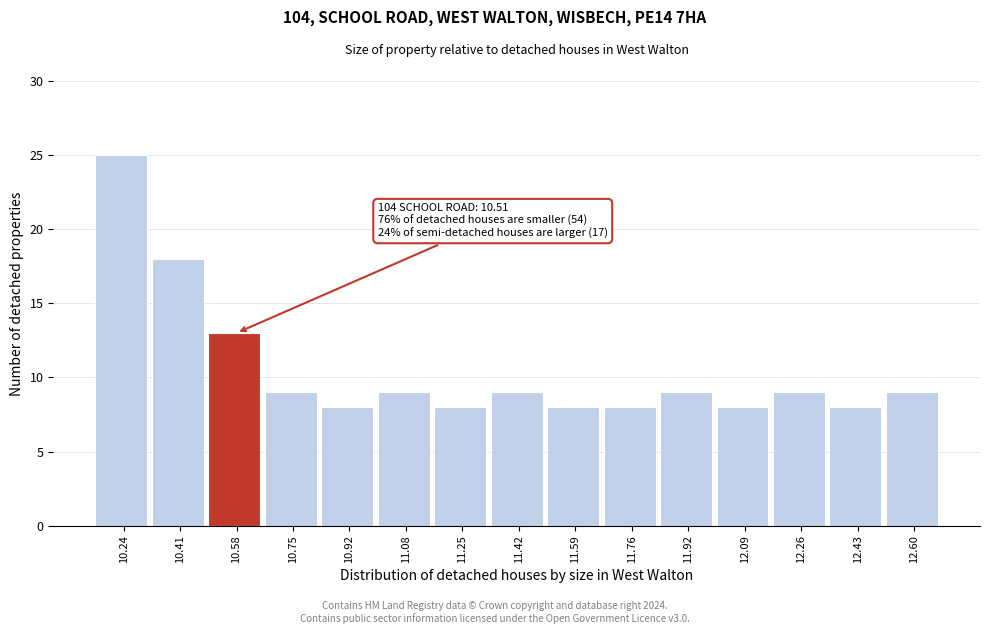

Which range on the x-axis has the tallest bar?

10.160 to 10.328